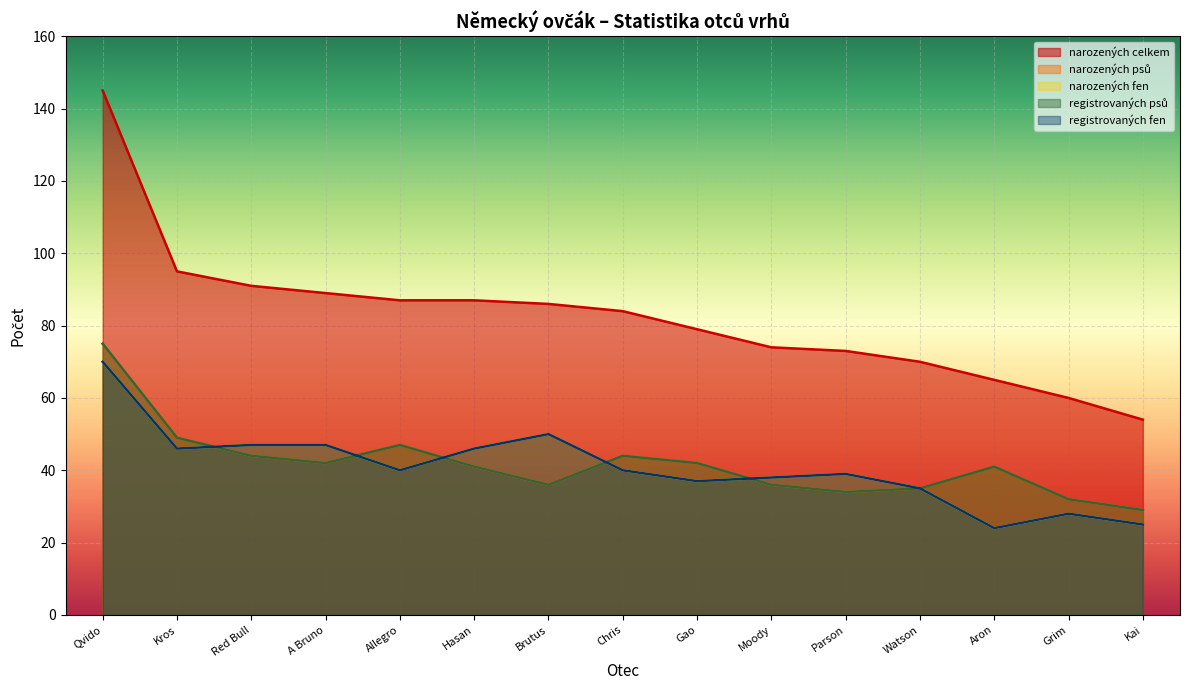

At Red Bull, list the series in order from smallest to largest.

narozených psů, registrovaných psů, narozených fen, registrovaných fen, narozených celkem